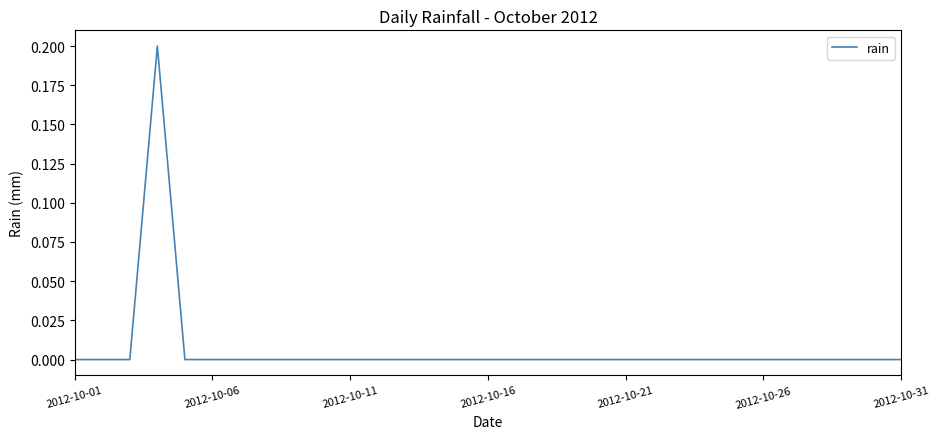

How many lines are shown in the chart?

1